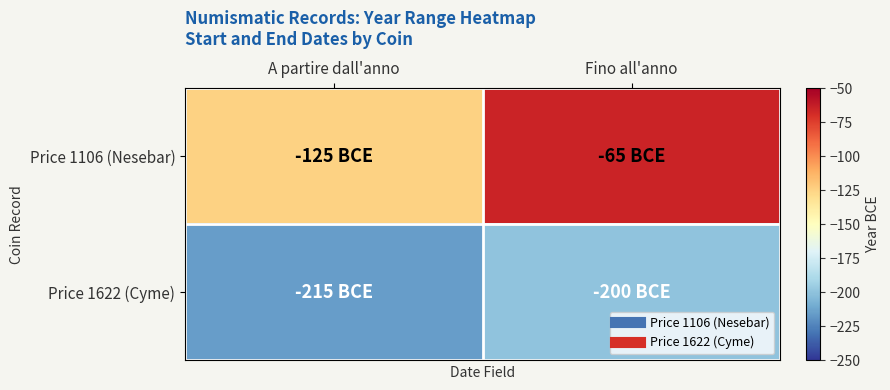

Reading right to left, what are all the values shown in this chart?

Price 1106 (Nesebar): Fino all'anno=-65	A partire dall'anno=-125
Price 1622 (Cyme): Fino all'anno=-200	A partire dall'anno=-215